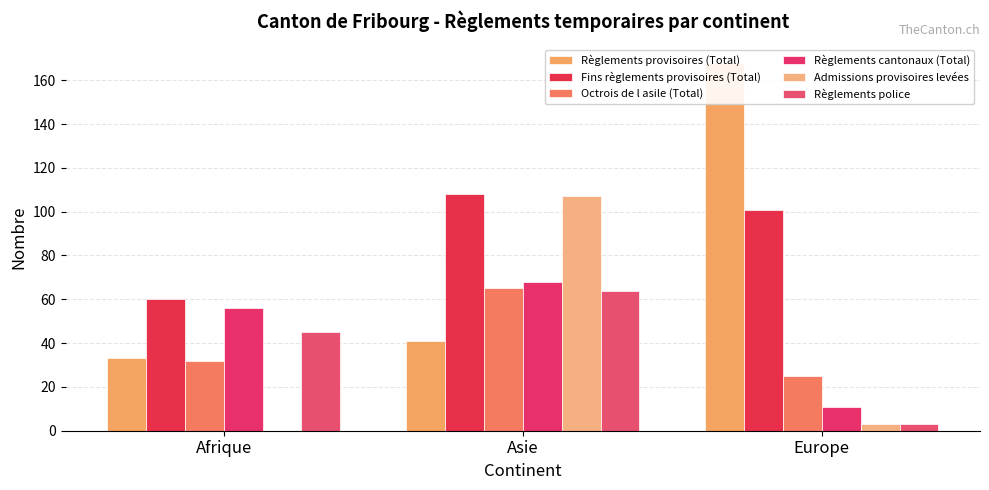

Reading right to left, transcribe all the data shown in this chart.

Règlements provisoires (Total): Europe=168	Asie=41	Afrique=33
Fins règlements provisoires (Total): Europe=101	Asie=108	Afrique=60
Octrois de l asile (Total): Europe=25	Asie=65	Afrique=32
Règlements cantonaux (Total): Europe=11	Asie=68	Afrique=56
Admissions provisoires levées: Europe=3	Asie=107	Afrique=0
Règlements police: Europe=3	Asie=64	Afrique=45